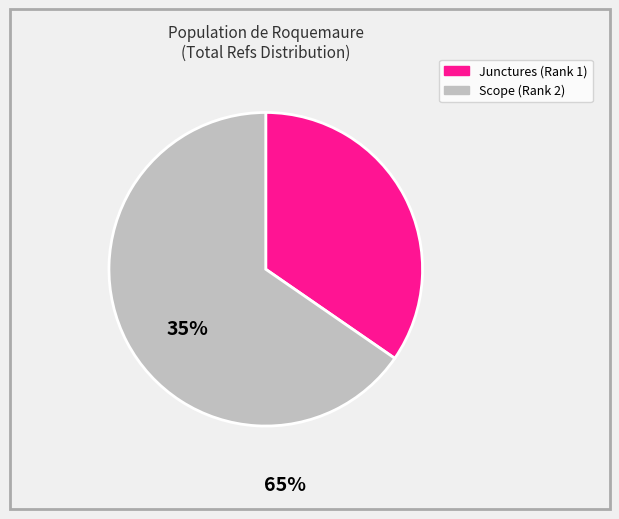

Is there any slice that represents more than half of the pie?

Yes